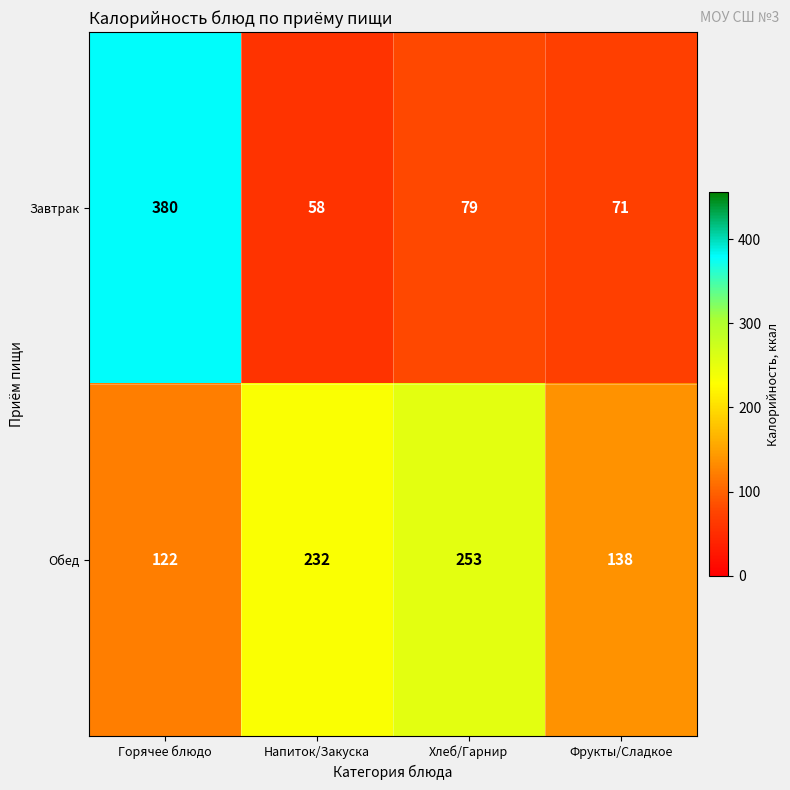

What is the difference between the second highest and second lowest values in the Завтрак series?

8